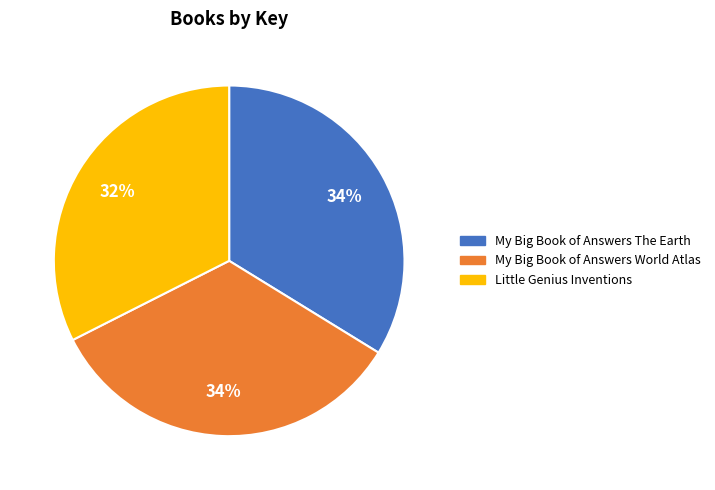

How many segments does this pie chart have?

3